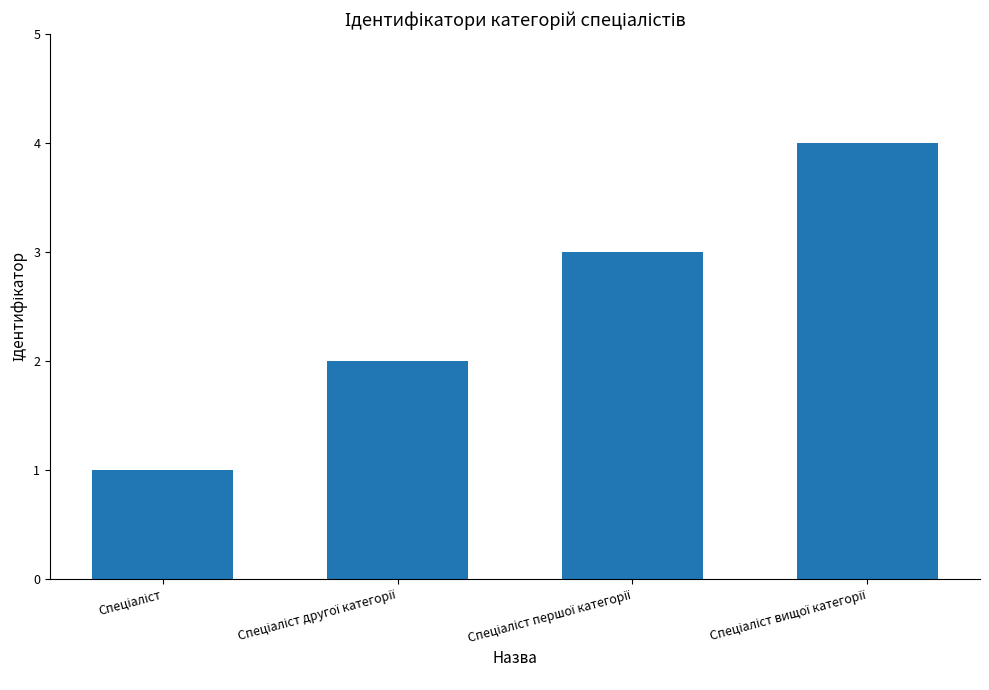

What is the maximum value shown in the chart?

4